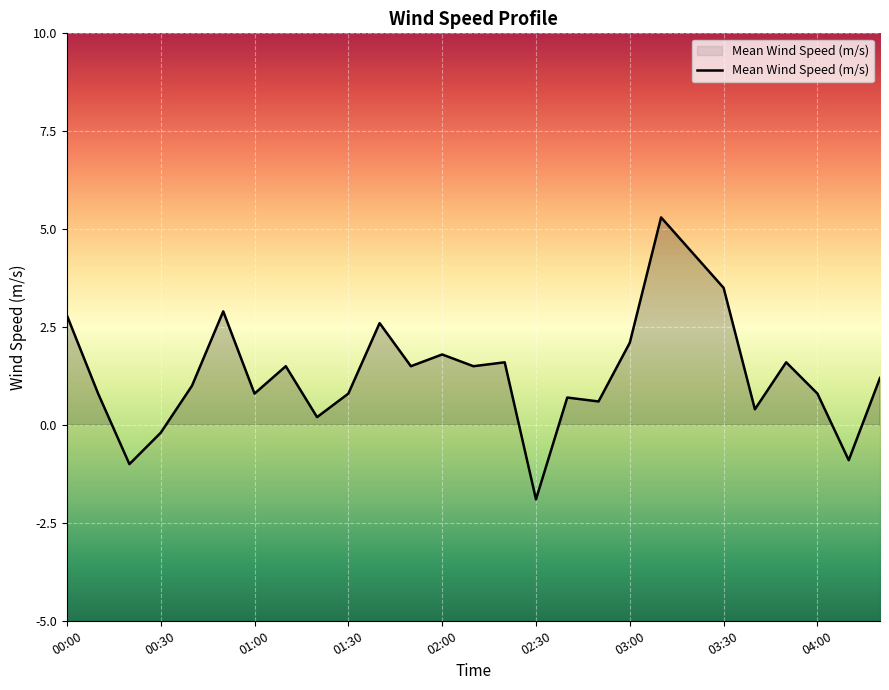

Read the value at 25.

-0.9